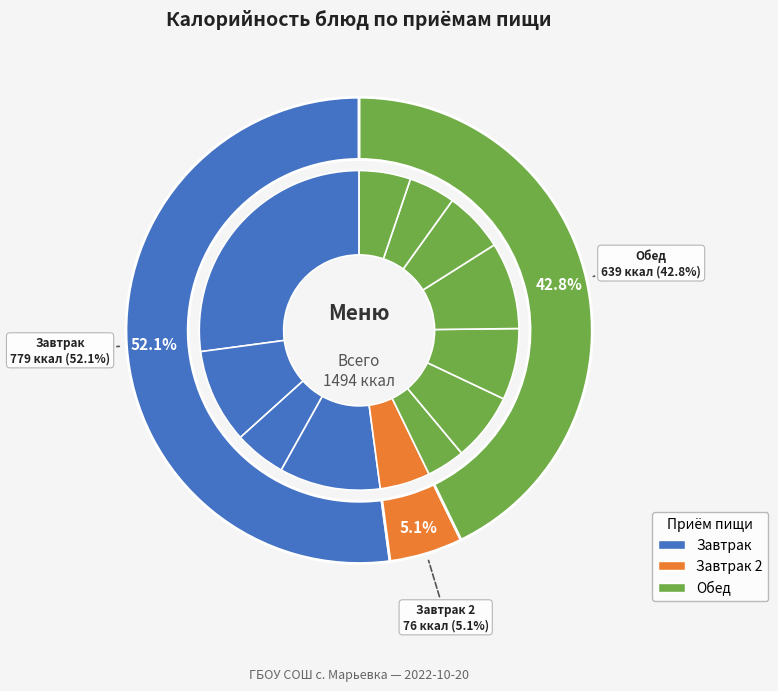

Does Хлеб пшеничный (обед) account for over 50% of the chart?

No